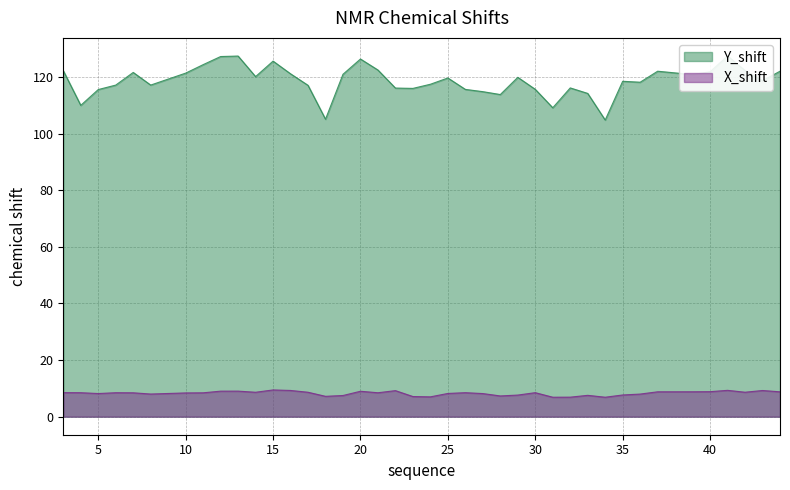

Rank the series by their maximum value, from lowest to highest.

X_shift, Y_shift